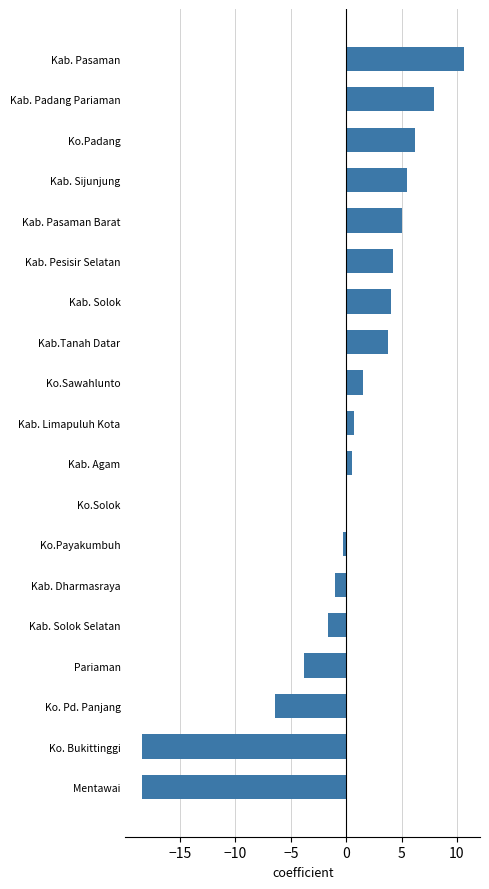

Which has a higher value, Mentawai or Kab. Sijunjung?

Kab. Sijunjung